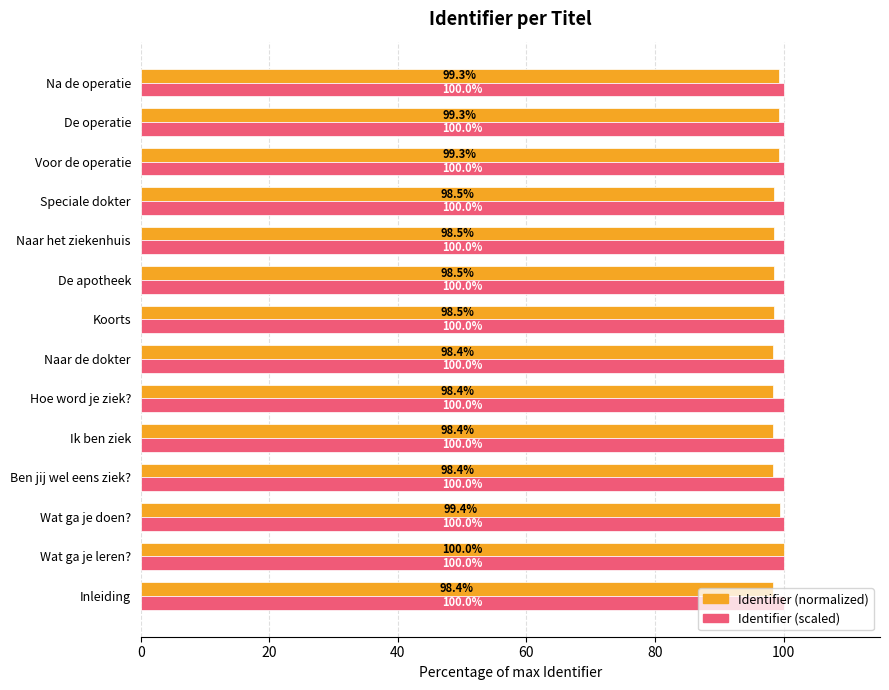

What is the maximum value for Identifier (normalized)?

100.0